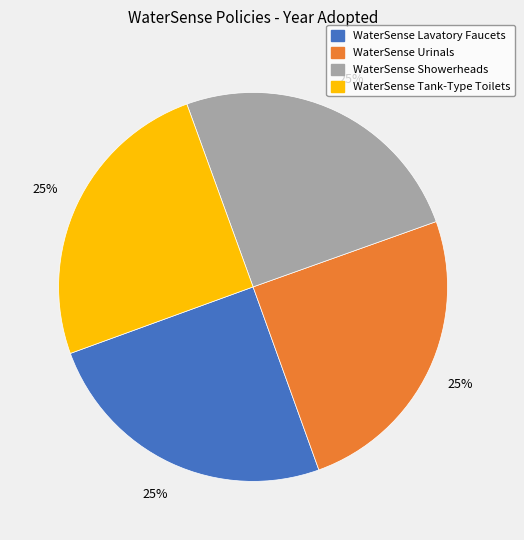

To the nearest percent, what is the combined percentage of WaterSense Urinals and WaterSense Showerheads?

50%